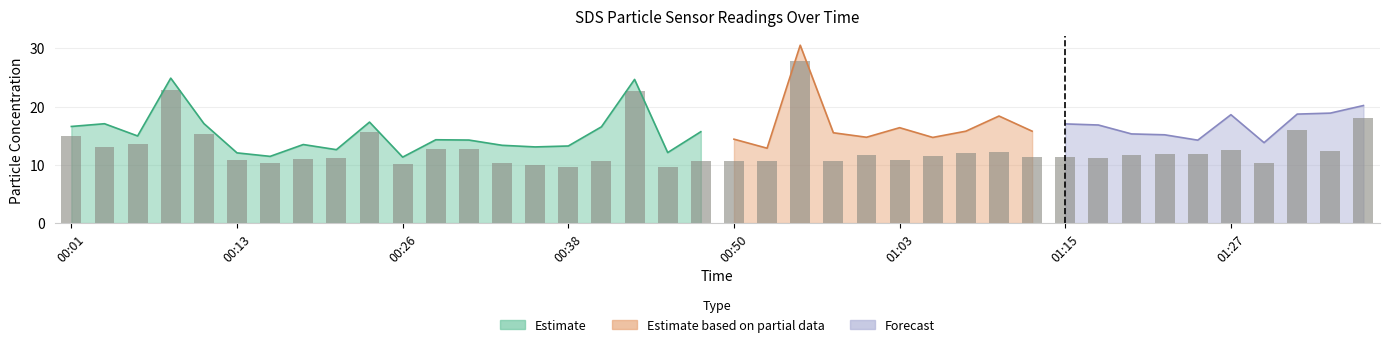

Reading left to right, extract all data points from this chart.

SDS_P1: 16.6	17.1	14.9	24.9	17.1	12.1	11.4	13.5	12.6	17.3	11.3	14.3	14.2	13.3	13.1	13.2	16.5	24.6	12.1	15.7	14.4	12.8	30.5	15.5	14.7	16.4	14.7	15.8	18.4	15.8	17.0	16.8	15.3	15.2	14.2	18.6	13.8	18.7	18.9	20.2
SDS_P2: 14.9	13.0	13.5	22.8	15.2	10.8	10.2	10.9	11.2	15.6	10.1	12.8	12.7	10.2	10.1	9.6	10.7	22.6	9.7	10.6	10.7	10.7	27.9	10.7	11.7	10.9	11.6	12.0	12.2	11.3	11.4	11.2	11.8	11.9	11.9	12.5	10.4	16.0	12.4	18.1